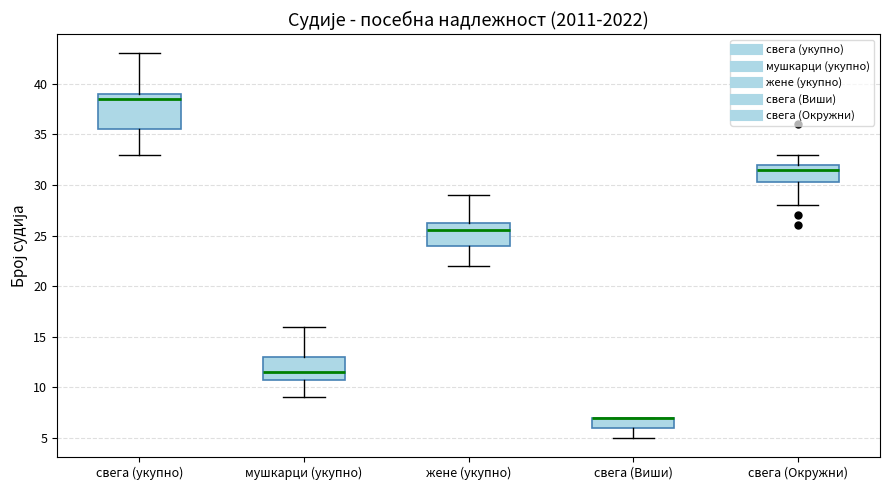

Reading left to right, read every box against the y-axis: the position of its median line, the range the box covers, and the ends of its whiskers. The values are not printed on the chart, so give them approximately, as read against the axis.

свега (укупно): median 38.5, box 35.5 to 39.0, whiskers 33.0 to 43.0
мушкарци (укупно): median 11.5, box 11.0 to 13.0, whiskers 9.0 to 16.0
жене (укупно): median 25.5, box 24.0 to 26.5, whiskers 22.0 to 29.0
свега (Виши): median 7.0 (drawn on the box's upper edge), box 6.0 to 7.0, whiskers 5.0 to 7.0
свега (Окружни): median 31.5, box 30.5 to 32.0, whiskers 28.0 to 33.0